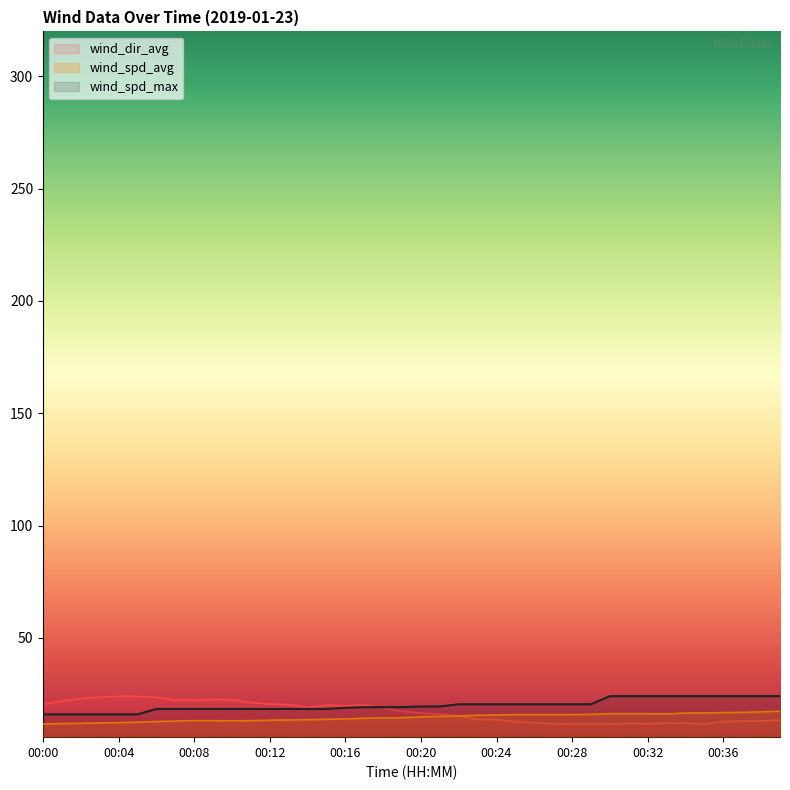

What is the difference between the maximum and second lowest values in the wind_dir_avg series?

12.4